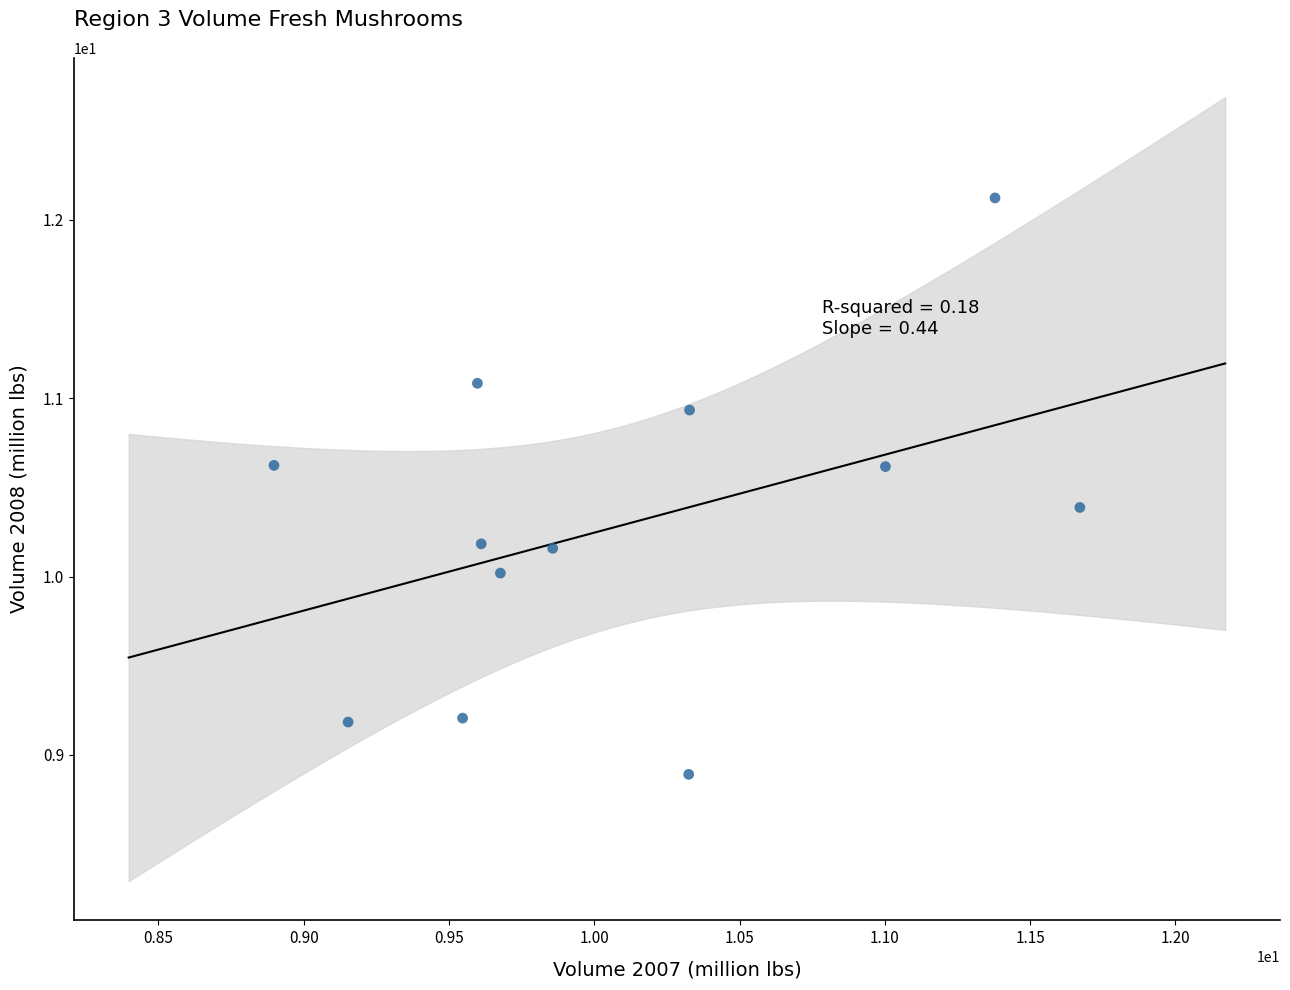

What is the average Y value?

10.3